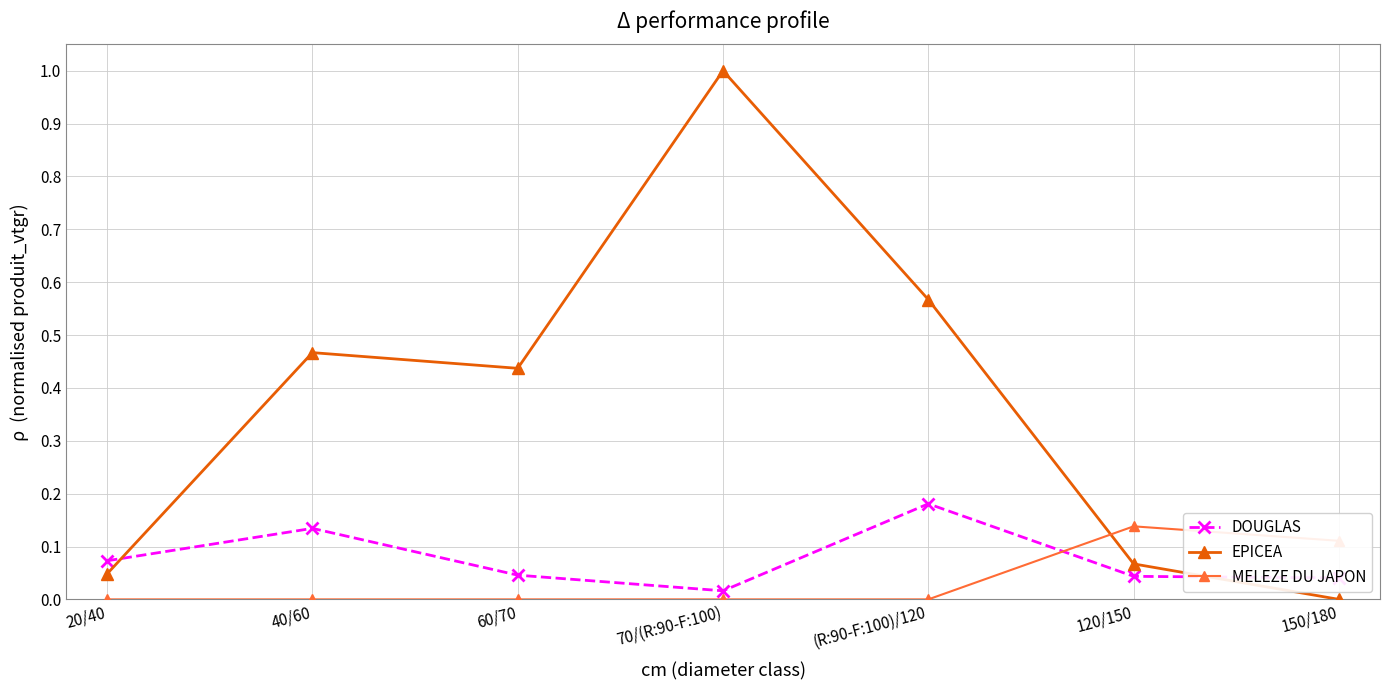

How many times do MELEZE DU JAPON and DOUGLAS cross each other?

1